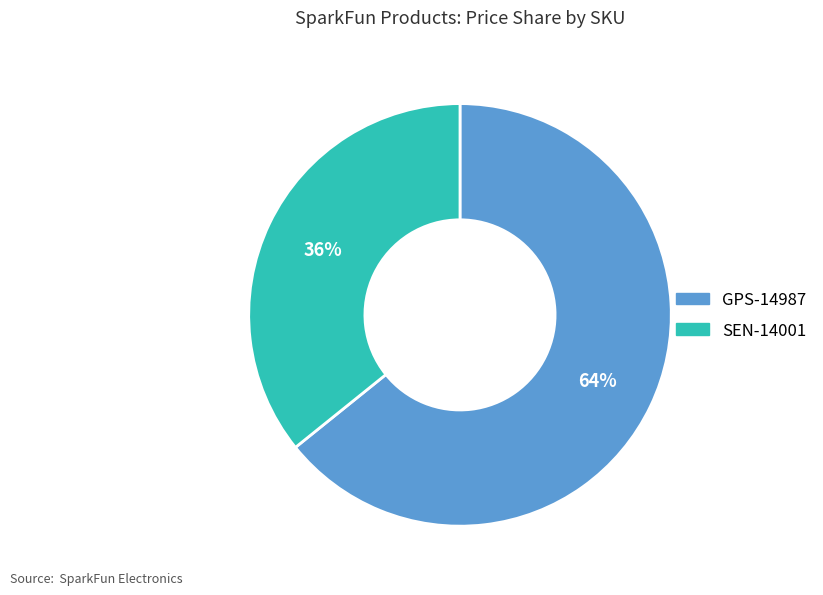

Which slice is the smallest?

SEN-14001